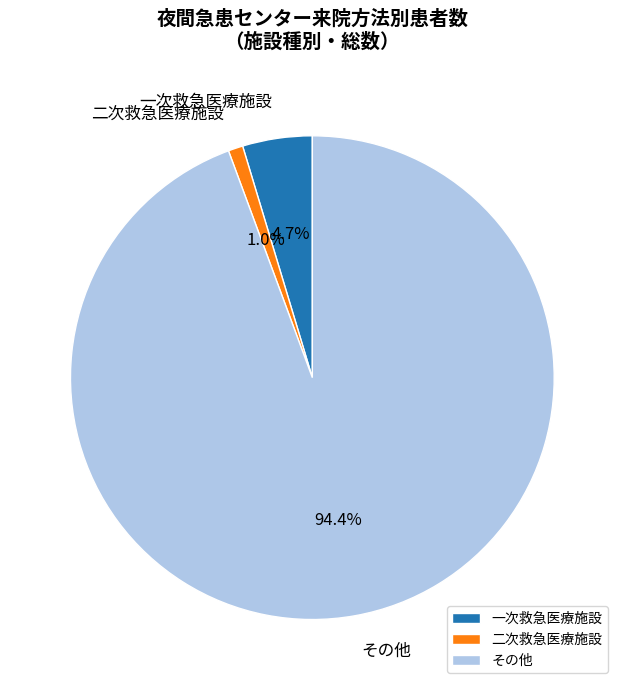

Which has a higher value, その他 or 二次救急医療施設?

その他